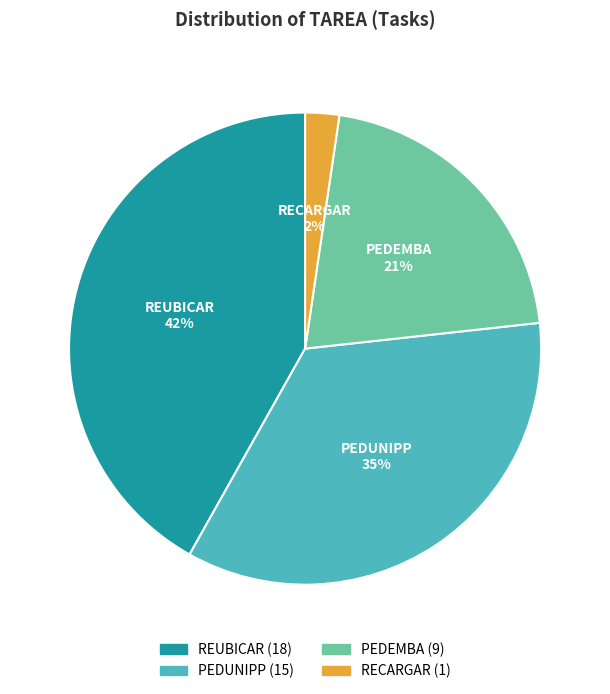

To the nearest percent, what is the difference between the PEDUNIPP and REUBICAR slice percentages?

7%